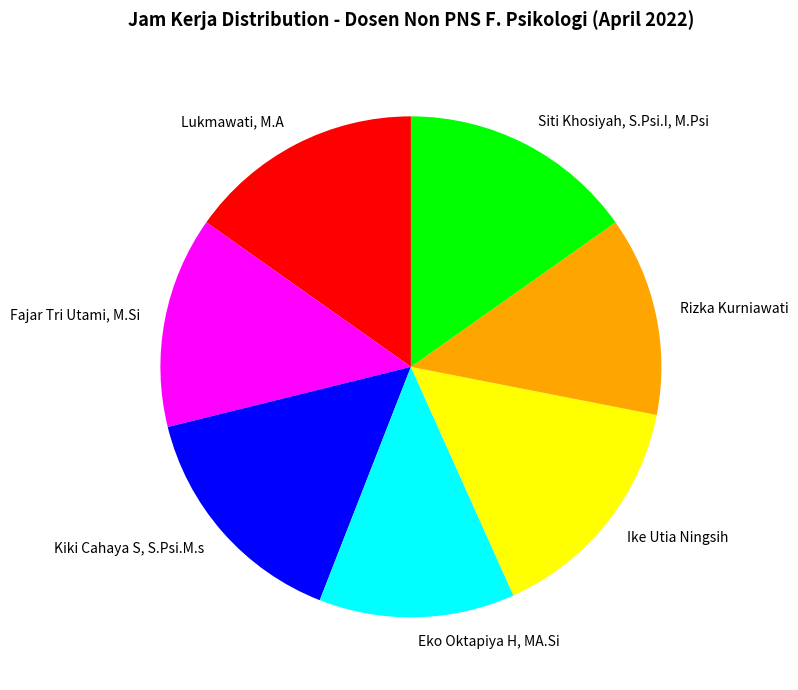

Approximately how many times larger is the value at Kiki Cahaya S, S.Psi.M.s compared to Ike Utia Ningsih?

1.0